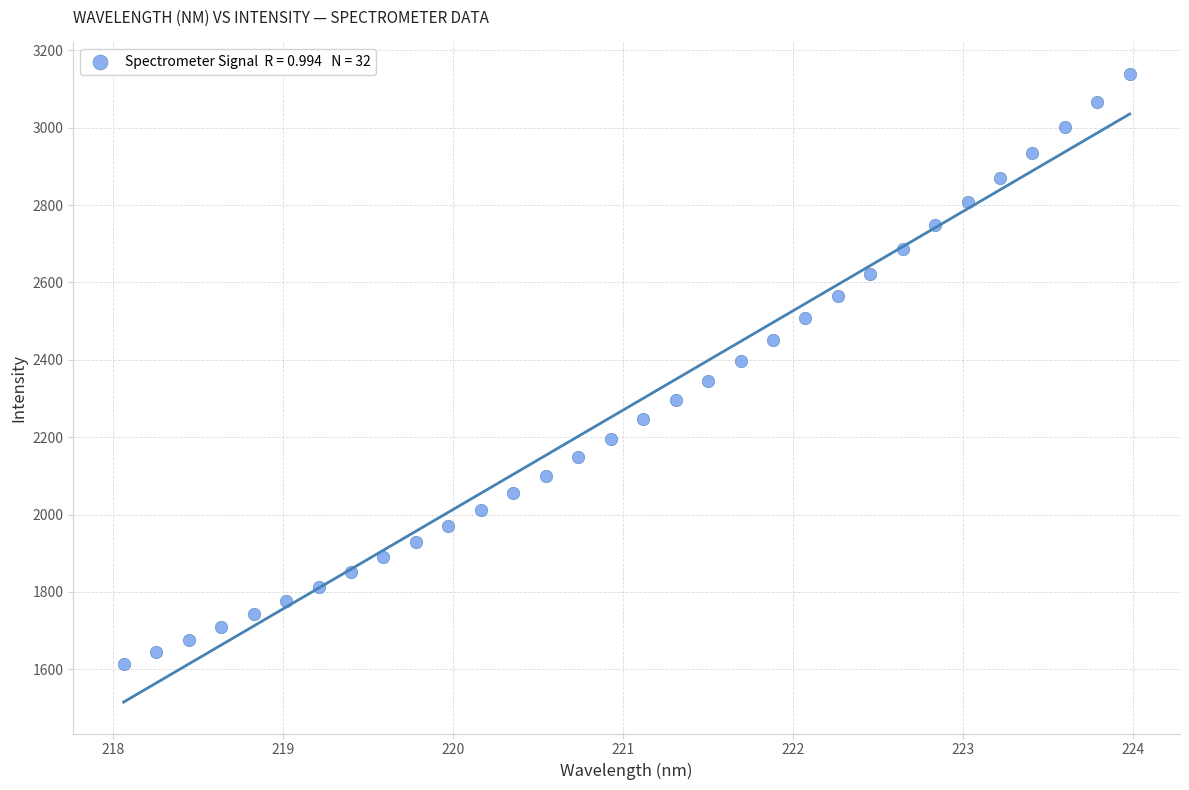

What is the range of X values (max minus min)?

5.9